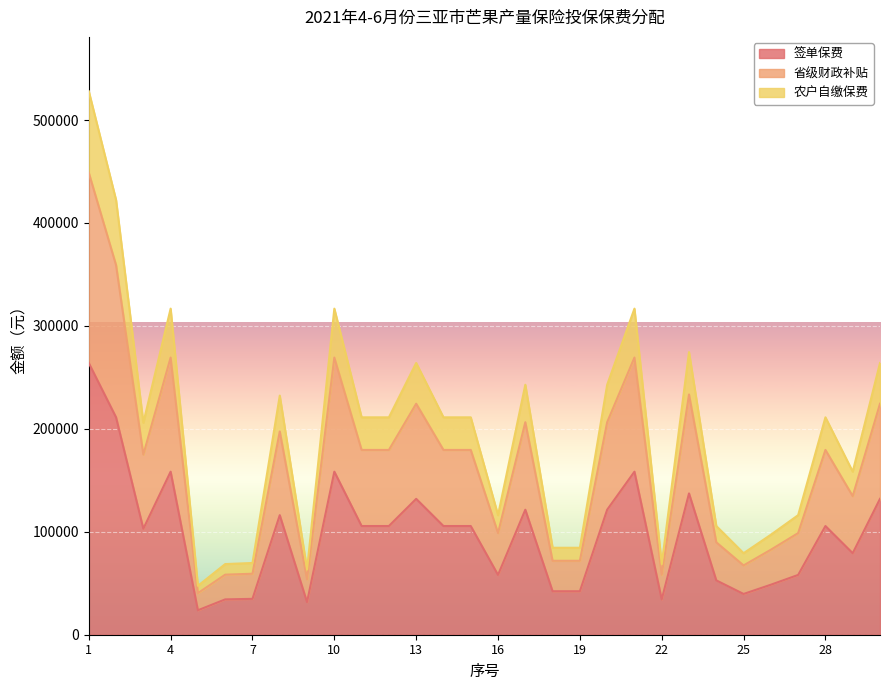

What is the minimum value for 签单保费?

23760.0